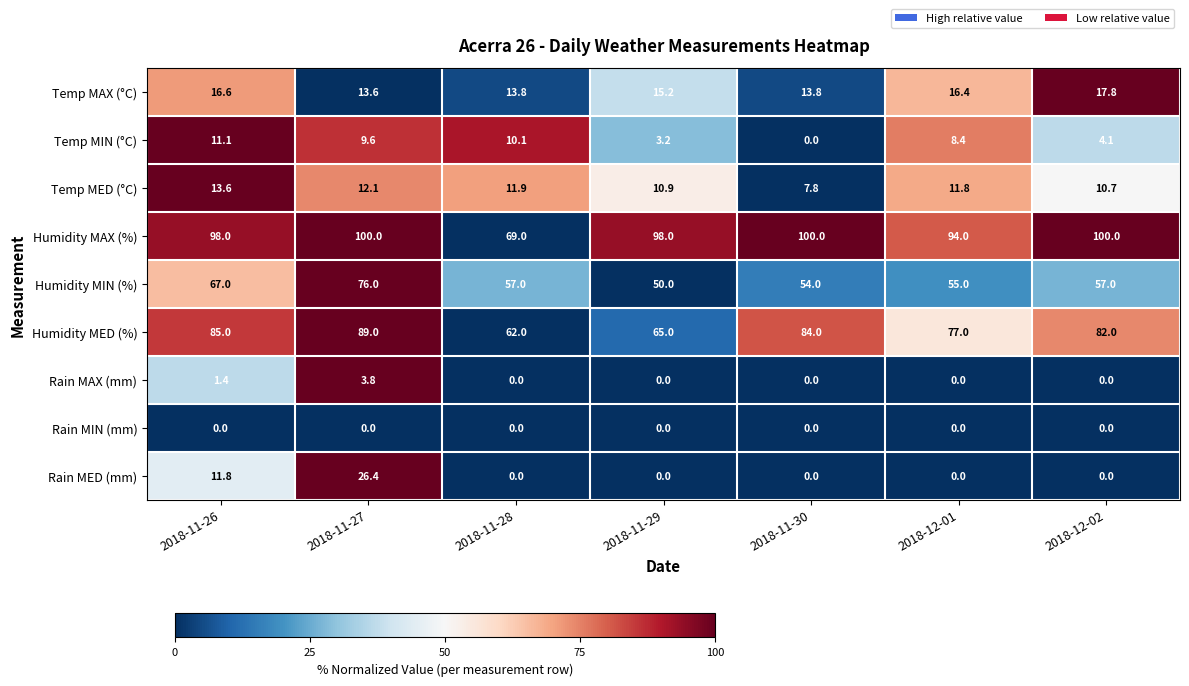

At which label is Temp MAX (°C) closest to 15?

2018-11-29